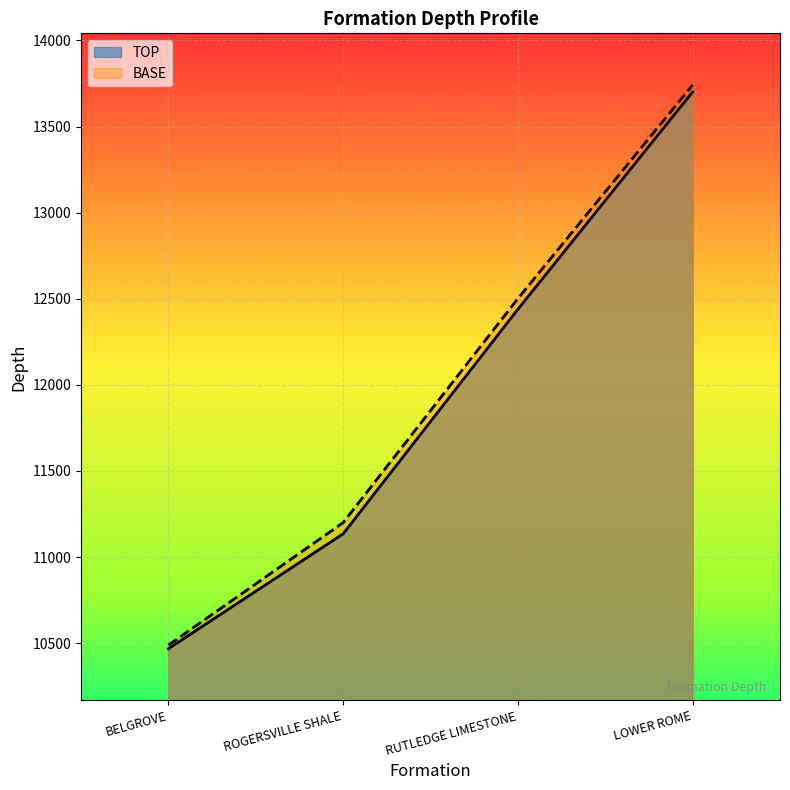

What is the average value of the TOP series?

11936